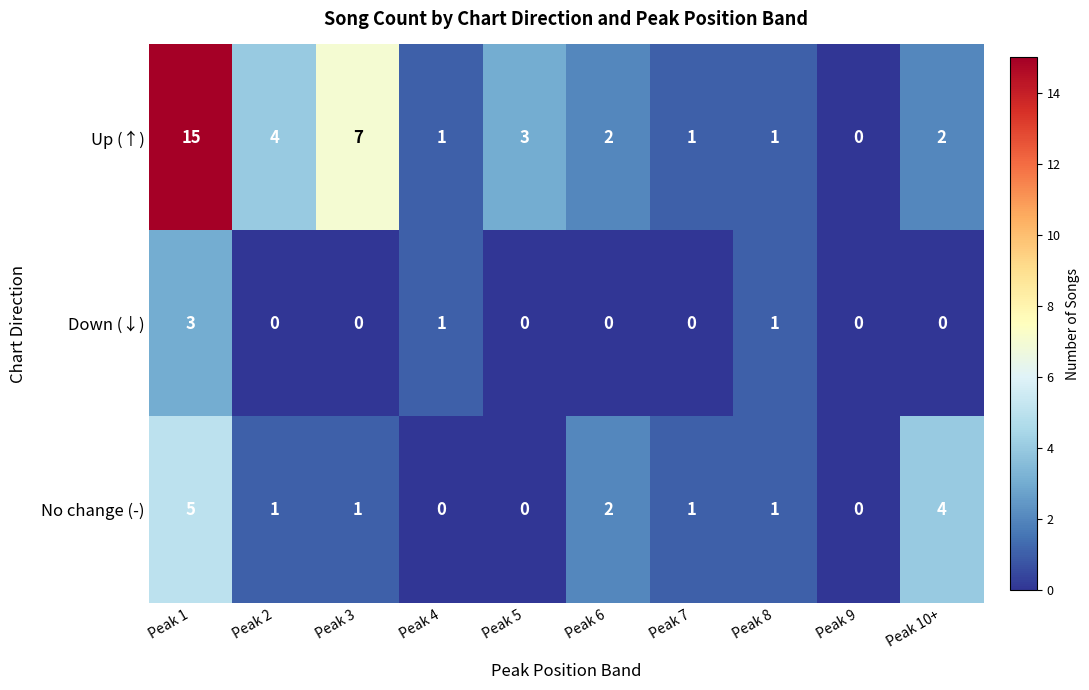

Which label corresponds to the largest value in the chart?

Peak 1